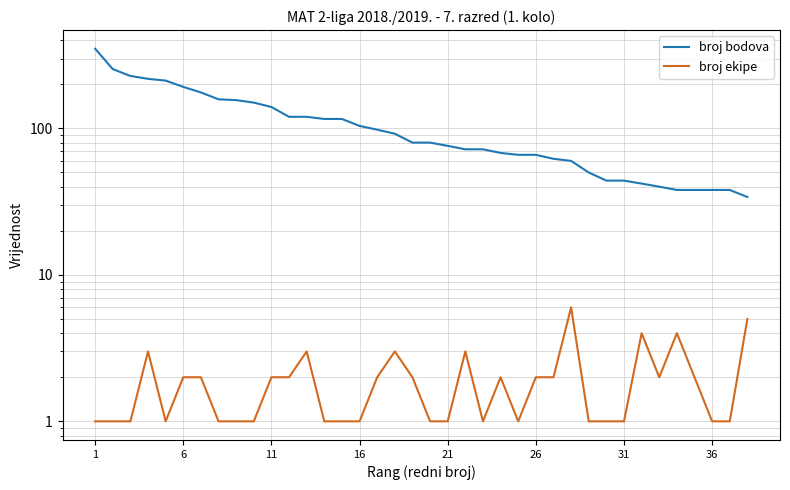

The value of broj bodova at 16 is 63. True or false?

False